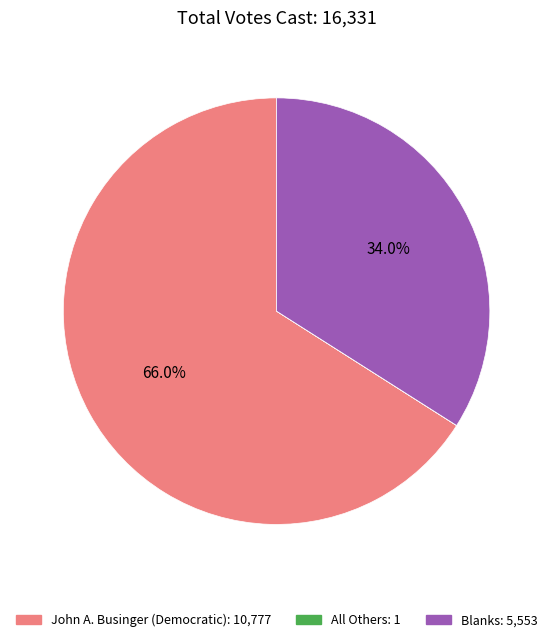

Do Blanks: 5,553 and John A. Businger (Democratic): 10,777 together represent more than half of the pie?

Yes